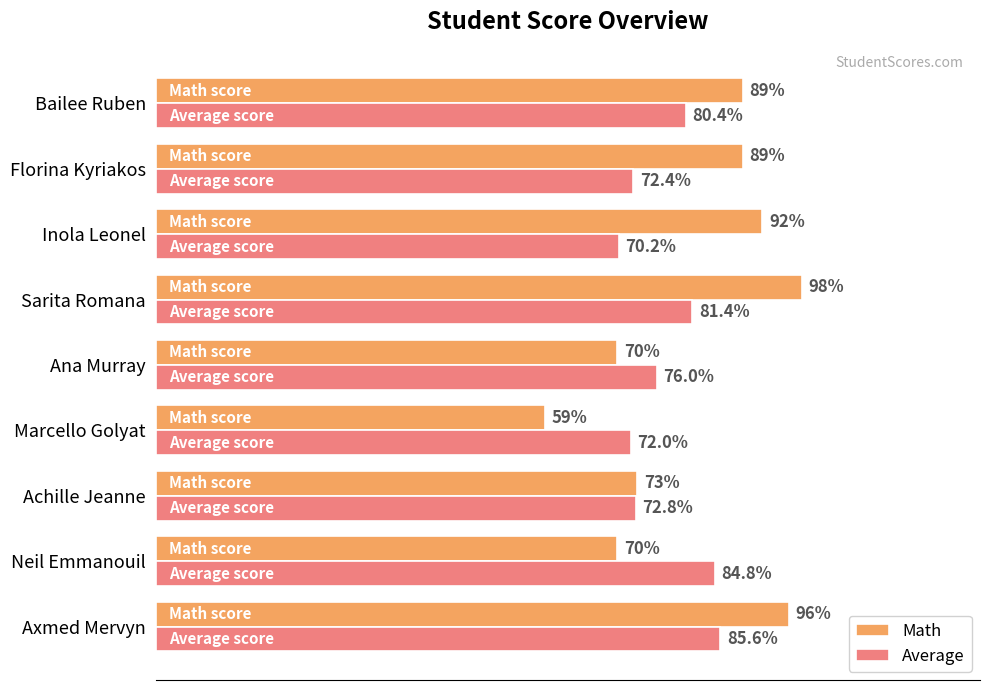

Is the value of Math at Ana Murray greater than the value of Average at Florina Kyriakos?

No